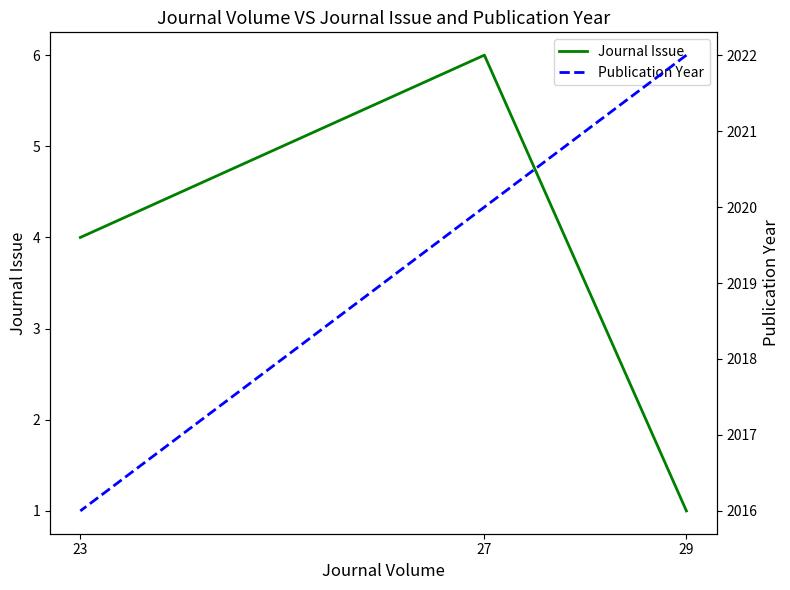

Is it true that Publication Year equals 3301 at 29?

False